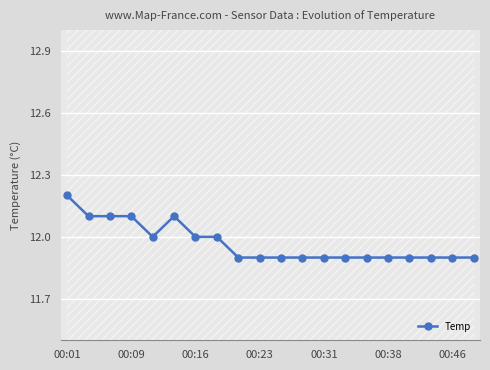

What is the smallest value displayed?

11.9